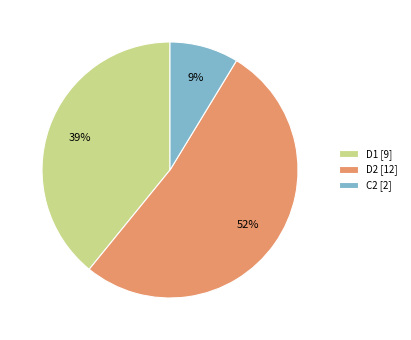

Do C2 [2] and D1 [9] together represent more than half of the pie?

No